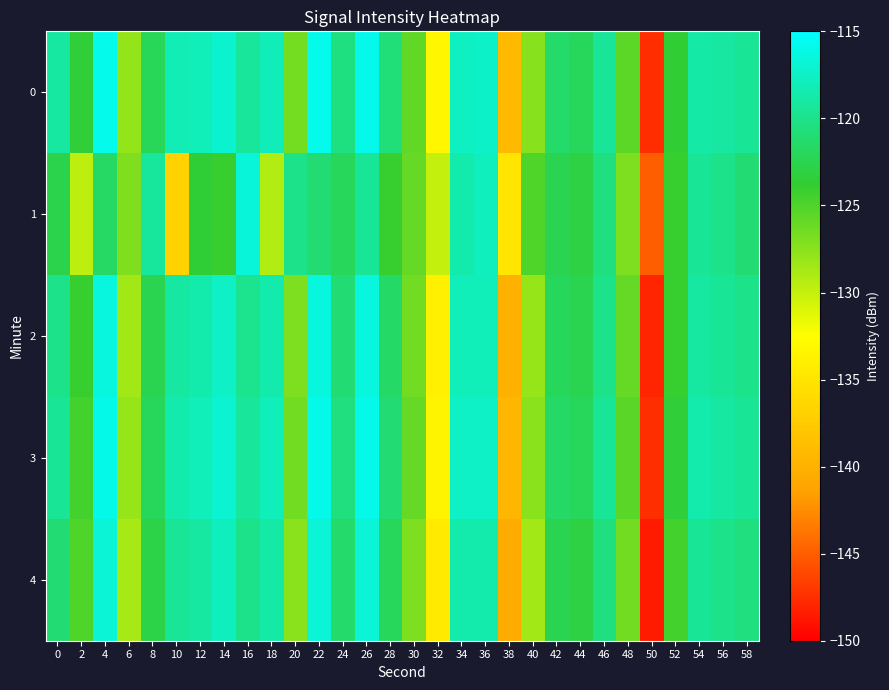

Reading right to left, list all the values displayed in this chart.

0: 58=-119.5	56=-119.0	54=-118.8	52=-123.6	50=-147.6	48=-125.6	46=-119.4	44=-122.0	42=-121.4	40=-127.4	38=-139.2	36=-117.4	34=-117.6	32=-133.4	30=-125.9	28=-120.8	26=-115.9	24=-120.4	22=-115.9	20=-126.6	18=-118.1	16=-119.3	14=-117.1	12=-118.0	10=-118.2	8=-122.1	6=-128.0	4=-115.9	2=-123.5	0=-119.0
1: 58=-121.0	56=-120.0	54=-119.5	52=-124.0	50=-145.0	48=-127.0	46=-120.5	44=-123.0	42=-122.5	40=-125.0	38=-135.0	36=-117.8	34=-118.5	32=-130.0	30=-126.0	28=-124.0	26=-119.5	24=-122.0	22=-121.0	20=-120.0	18=-129.2	16=-116.6	14=-124.0	12=-123.6	10=-136.8	8=-119.2	6=-127.0	4=-121.6	2=-129.7	0=-122.6
2: 58=-120.0	56=-119.5	54=-119.0	52=-124.0	50=-148.0	48=-126.0	46=-120.0	44=-122.5	42=-122.0	40=-128.0	38=-140.0	36=-118.0	34=-118.0	32=-134.0	30=-126.5	28=-121.5	26=-116.5	24=-121.0	22=-116.5	20=-127.0	18=-118.5	16=-119.8	14=-117.5	12=-118.5	10=-119.0	8=-122.5	6=-128.5	4=-116.5	2=-124.0	0=-120.0
3: 58=-119.5	56=-119.0	54=-118.5	52=-123.5	50=-147.5	48=-125.5	46=-119.5	44=-122.0	42=-121.5	40=-127.5	38=-139.5	36=-117.5	34=-117.5	32=-133.5	30=-126.0	28=-121.0	26=-116.0	24=-120.5	22=-116.0	20=-126.5	18=-118.0	16=-119.3	14=-117.0	12=-118.0	10=-118.5	8=-122.0	6=-128.0	4=-116.0	2=-124.5	0=-119.5
4: 58=-120.5	56=-120.0	54=-119.5	52=-124.5	50=-148.5	48=-126.5	46=-120.5	44=-123.0	42=-122.5	40=-128.5	38=-140.5	36=-118.5	34=-118.5	32=-134.5	30=-127.0	28=-122.0	26=-116.8	24=-121.3	22=-116.8	20=-127.5	18=-118.8	16=-120.0	14=-117.8	12=-119.0	10=-119.5	8=-122.8	6=-128.8	4=-116.8	2=-125.0	0=-121.0